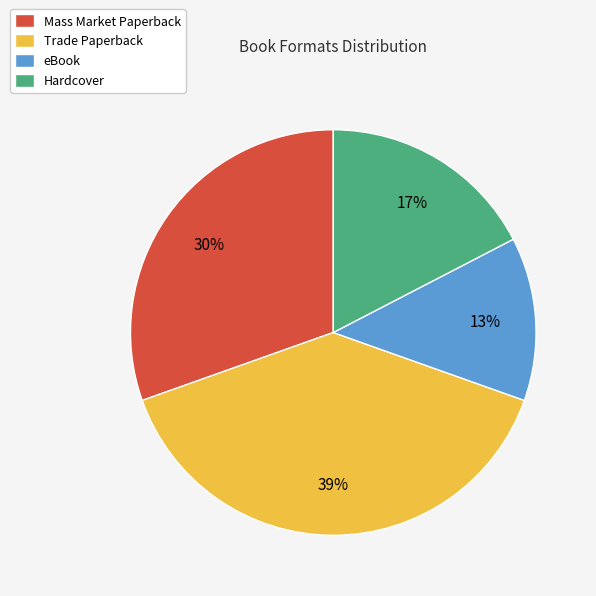

Rank the categories by value from highest to lowest.

Trade Paperback, Mass Market Paperback, Hardcover, eBook